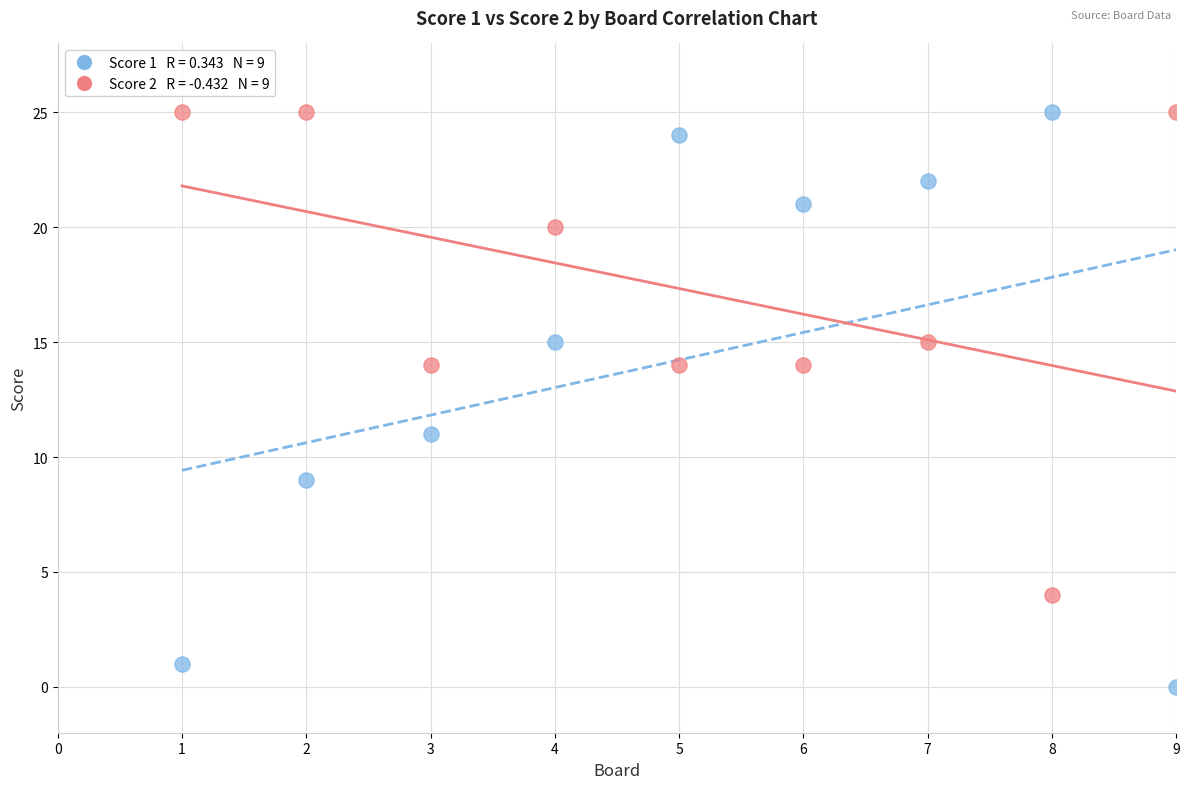

Across all data points, what is the range of X values (max minus min)?

8